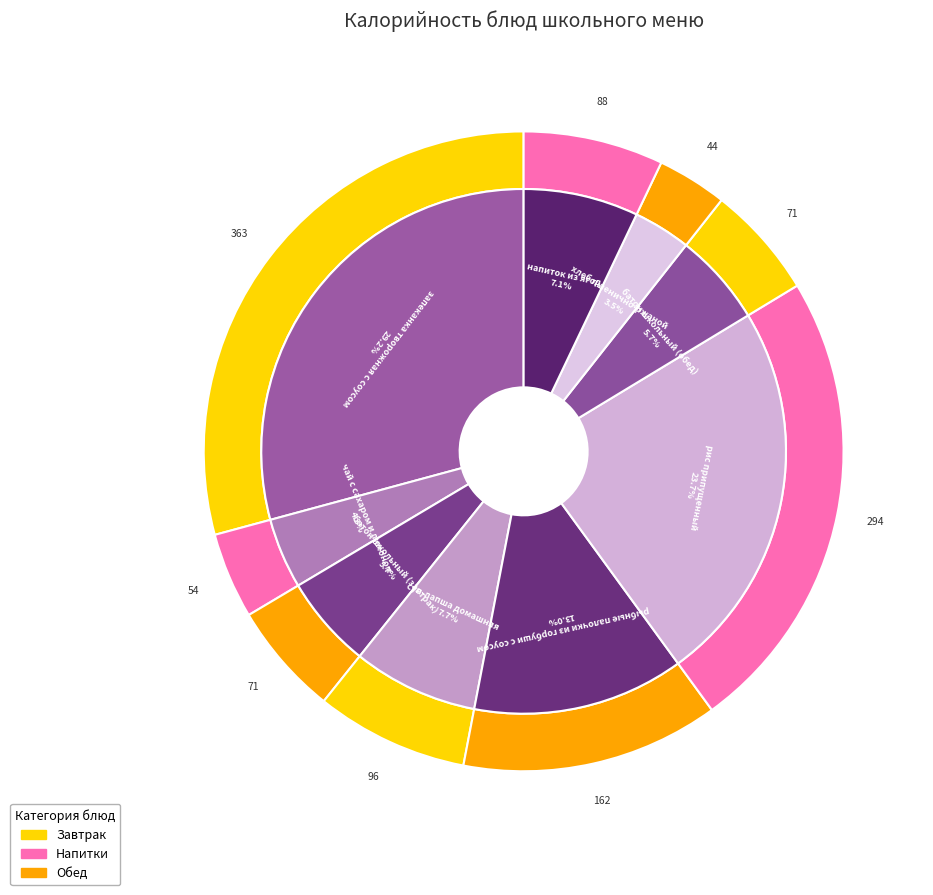

To the nearest percent, what is the average slice percentage?

11%